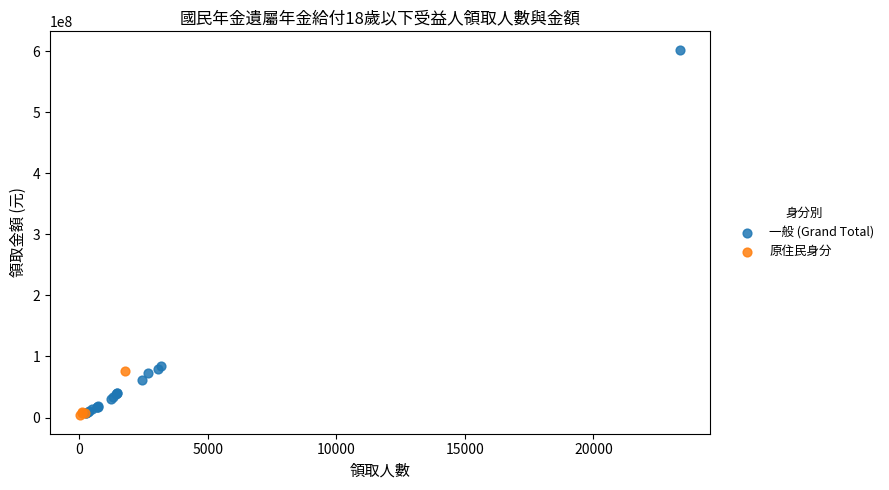

Which series has the widest spread of Y values?

一般 (Grand Total)